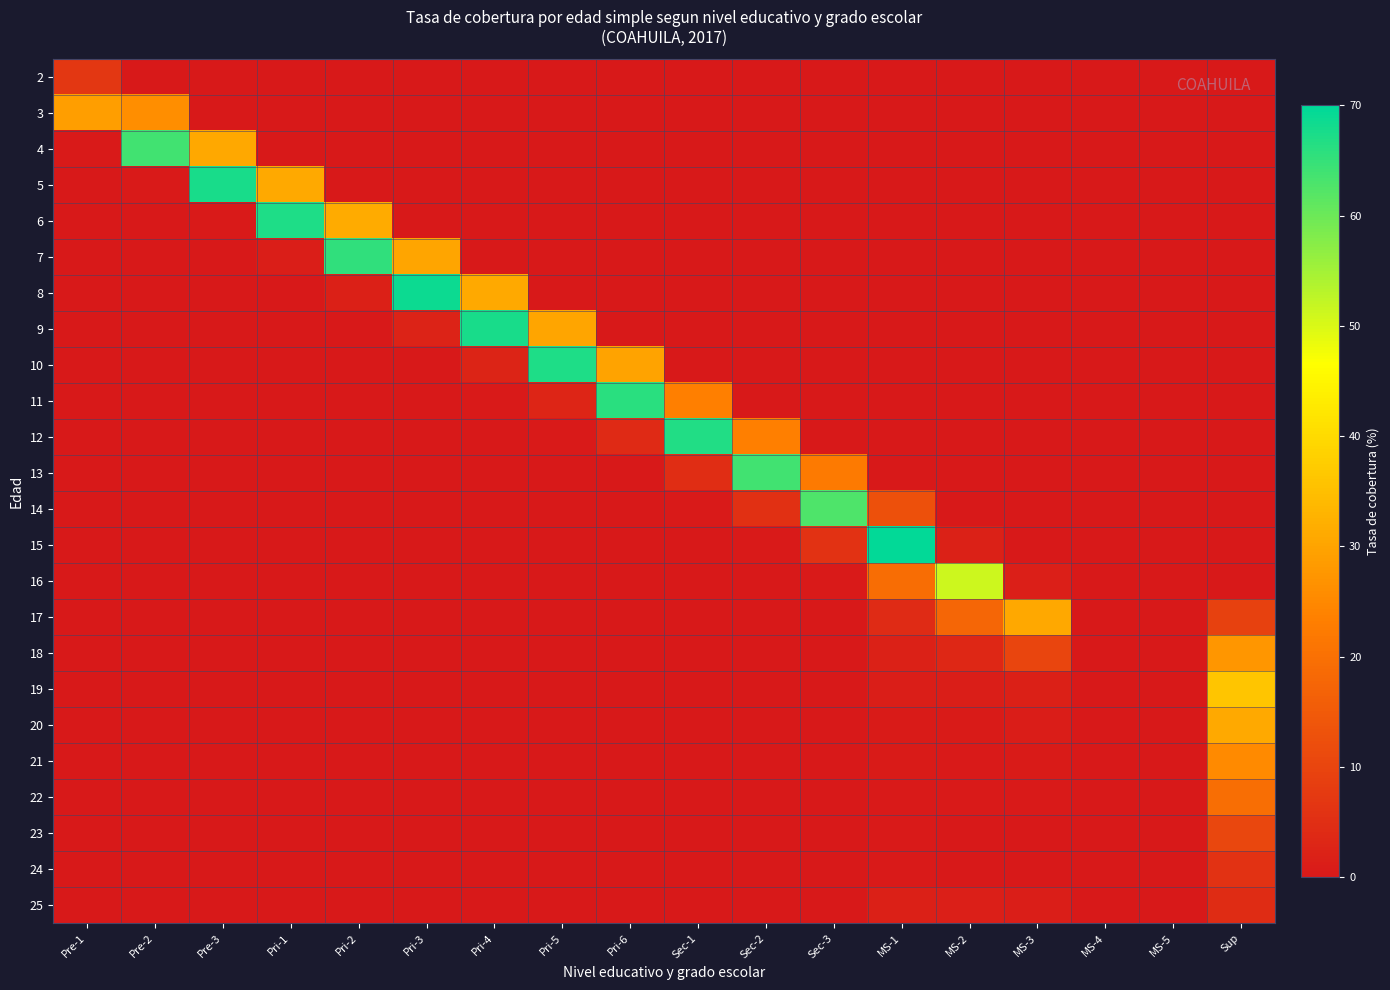

Reading right to left, transcribe all the data shown in this chart.

2: Sup=0.0	MS-5=0.0	MS-4=0.0	MS-3=0.0	MS-2=0.0	MS-1=0.0	Sec-3=0.0	Sec-2=0.0	Sec-1=0.0	Pri-6=0.0	Pri-5=0.0	Pri-4=0.0	Pri-3=0.0	Pri-2=0.0	Pri-1=0.0	Pre-3=0.0	Pre-2=0.0	Pre-1=7.0
3: Sup=0.0	MS-5=0.0	MS-4=0.0	MS-3=0.0	MS-2=0.0	MS-1=0.0	Sec-3=0.0	Sec-2=0.0	Sec-1=0.0	Pri-6=0.0	Pri-5=0.0	Pri-4=0.0	Pri-3=0.0	Pri-2=0.0	Pri-1=0.0	Pre-3=0.0	Pre-2=26.1	Pre-1=29.0
4: Sup=0.0	MS-5=0.0	MS-4=0.0	MS-3=0.0	MS-2=0.0	MS-1=0.0	Sec-3=0.0	Sec-2=0.0	Sec-1=0.0	Pri-6=0.0	Pri-5=0.0	Pri-4=0.0	Pri-3=0.0	Pri-2=0.0	Pri-1=0.0	Pre-3=30.8	Pre-2=64.0	Pre-1=0.3
5: Sup=0.0	MS-5=0.0	MS-4=0.0	MS-3=0.0	MS-2=0.0	MS-1=0.0	Sec-3=0.0	Sec-2=0.0	Sec-1=0.0	Pri-6=0.0	Pri-5=0.0	Pri-4=0.0	Pri-3=0.0	Pri-2=0.0	Pri-1=31.1	Pre-3=67.8	Pre-2=0.4	Pre-1=0.0
6: Sup=0.0	MS-5=0.0	MS-4=0.0	MS-3=0.0	MS-2=0.0	MS-1=0.0	Sec-3=0.0	Sec-2=0.0	Sec-1=0.0	Pri-6=0.0	Pri-5=0.0	Pri-4=0.0	Pri-3=0.0	Pri-2=31.4	Pri-1=67.0	Pre-3=0.4	Pre-2=0.0	Pre-1=0.0
7: Sup=0.0	MS-5=0.0	MS-4=0.0	MS-3=0.0	MS-2=0.0	MS-1=0.0	Sec-3=0.0	Sec-2=0.0	Sec-1=0.0	Pri-6=0.0	Pri-5=0.0	Pri-4=0.0	Pri-3=30.1	Pri-2=65.6	Pri-1=1.4	Pre-3=0.0	Pre-2=0.0	Pre-1=0.0
8: Sup=0.0	MS-5=0.0	MS-4=0.0	MS-3=0.0	MS-2=0.0	MS-1=0.0	Sec-3=0.0	Sec-2=0.0	Sec-1=0.0	Pri-6=0.0	Pri-5=0.0	Pri-4=31.1	Pri-3=68.8	Pri-2=1.7	Pri-1=0.1	Pre-3=0.0	Pre-2=0.0	Pre-1=0.0
9: Sup=0.0	MS-5=0.0	MS-4=0.0	MS-3=0.0	MS-2=0.0	MS-1=0.0	Sec-3=0.0	Sec-2=0.0	Sec-1=0.0	Pri-6=0.0	Pri-5=30.2	Pri-4=67.5	Pri-3=2.3	Pri-2=0.2	Pri-1=0.0	Pre-3=0.0	Pre-2=0.0	Pre-1=0.0
10: Sup=0.0	MS-5=0.0	MS-4=0.0	MS-3=0.0	MS-2=0.0	MS-1=0.0	Sec-3=0.0	Sec-2=0.0	Sec-1=0.0	Pri-6=29.9	Pri-5=67.0	Pri-4=2.7	Pri-3=0.2	Pri-2=0.0	Pri-1=0.0	Pre-3=0.0	Pre-2=0.0	Pre-1=0.0
11: Sup=0.0	MS-5=0.0	MS-4=0.0	MS-3=0.0	MS-2=0.0	MS-1=0.0	Sec-3=0.0	Sec-2=0.0	Sec-1=23.4	Pri-6=66.1	Pri-5=2.9	Pri-4=0.3	Pri-3=0.1	Pri-2=0.0	Pri-1=0.0	Pre-3=0.0	Pre-2=0.0	Pre-1=0.0
12: Sup=0.0	MS-5=0.0	MS-4=0.0	MS-3=0.0	MS-2=0.0	MS-1=0.0	Sec-3=0.0	Sec-2=23.4	Sec-1=66.9	Pri-6=4.0	Pri-5=0.3	Pri-4=0.1	Pri-3=0.0	Pri-2=0.0	Pri-1=0.0	Pre-3=0.0	Pre-2=0.0	Pre-1=0.0
13: Sup=0.0	MS-5=0.0	MS-4=0.0	MS-3=0.0	MS-2=0.0	MS-1=0.0	Sec-3=22.3	Sec-2=63.7	Sec-1=4.8	Pri-6=0.2	Pri-5=0.0	Pri-4=0.0	Pri-3=0.0	Pri-2=0.0	Pri-1=0.0	Pre-3=0.0	Pre-2=0.0	Pre-1=0.0
14: Sup=0.0	MS-5=0.0	MS-4=0.0	MS-3=0.0	MS-2=0.0	MS-1=12.7	Sec-3=62.6	Sec-2=5.3	Sec-1=0.4	Pri-6=0.0	Pri-5=0.0	Pri-4=0.0	Pri-3=0.0	Pri-2=0.0	Pri-1=0.0	Pre-3=0.0	Pre-2=0.0	Pre-1=0.0
15: Sup=0.0	MS-5=0.0	MS-4=0.0	MS-3=0.0	MS-2=2.0	MS-1=69.7	Sec-3=5.8	Sec-2=0.4	Sec-1=0.0	Pri-6=0.0	Pri-5=0.0	Pri-4=0.0	Pri-3=0.0	Pri-2=0.0	Pri-1=0.0	Pre-3=0.0	Pre-2=0.0	Pre-1=0.0
16: Sup=0.0	MS-5=0.0	MS-4=0.0	MS-3=1.4	MS-2=51.2	MS-1=19.2	Sec-3=0.5	Sec-2=0.0	Sec-1=0.0	Pri-6=0.0	Pri-5=0.0	Pri-4=0.0	Pri-3=0.0	Pri-2=0.0	Pri-1=0.0	Pre-3=0.0	Pre-2=0.0	Pre-1=0.0
17: Sup=9.1	MS-5=0.0	MS-4=0.0	MS-3=30.7	MS-2=17.7	MS-1=4.2	Sec-3=0.0	Sec-2=0.0	Sec-1=0.0	Pri-6=0.0	Pri-5=0.0	Pri-4=0.0	Pri-3=0.0	Pri-2=0.0	Pri-1=0.0	Pre-3=0.0	Pre-2=0.0	Pre-1=0.0
18: Sup=27.6	MS-5=0.0	MS-4=0.0	MS-3=10.3	MS-2=3.3	MS-1=2.1	Sec-3=0.0	Sec-2=0.0	Sec-1=0.0	Pri-6=0.0	Pri-5=0.0	Pri-4=0.0	Pri-3=0.0	Pri-2=0.0	Pri-1=0.0	Pre-3=0.0	Pre-2=0.0	Pre-1=0.0
19: Sup=36.3	MS-5=0.0	MS-4=0.0	MS-3=1.8	MS-2=1.3	MS-1=1.3	Sec-3=0.0	Sec-2=0.0	Sec-1=0.0	Pri-6=0.0	Pri-5=0.0	Pri-4=0.0	Pri-3=0.0	Pri-2=0.0	Pri-1=0.0	Pre-3=0.0	Pre-2=0.0	Pre-1=0.0
20: Sup=30.9	MS-5=0.0	MS-4=0.0	MS-3=0.9	MS-2=0.8	MS-1=0.7	Sec-3=0.0	Sec-2=0.0	Sec-1=0.0	Pri-6=0.0	Pri-5=0.0	Pri-4=0.0	Pri-3=0.0	Pri-2=0.0	Pri-1=0.0	Pre-3=0.0	Pre-2=0.0	Pre-1=0.0
21: Sup=25.2	MS-5=0.0	MS-4=0.0	MS-3=0.6	MS-2=0.5	MS-1=0.7	Sec-3=0.0	Sec-2=0.0	Sec-1=0.0	Pri-6=0.0	Pri-5=0.0	Pri-4=0.0	Pri-3=0.0	Pri-2=0.0	Pri-1=0.0	Pre-3=0.0	Pre-2=0.0	Pre-1=0.0
22: Sup=19.6	MS-5=0.0	MS-4=0.0	MS-3=0.4	MS-2=0.4	MS-1=0.5	Sec-3=0.0	Sec-2=0.0	Sec-1=0.0	Pri-6=0.0	Pri-5=0.0	Pri-4=0.0	Pri-3=0.0	Pri-2=0.0	Pri-1=0.0	Pre-3=0.0	Pre-2=0.0	Pre-1=0.0
23: Sup=10.5	MS-5=0.0	MS-4=0.0	MS-3=0.3	MS-2=0.2	MS-1=0.5	Sec-3=0.0	Sec-2=0.0	Sec-1=0.0	Pri-6=0.0	Pri-5=0.0	Pri-4=0.0	Pri-3=0.0	Pri-2=0.0	Pri-1=0.0	Pre-3=0.0	Pre-2=0.0	Pre-1=0.0
24: Sup=5.8	MS-5=0.0	MS-4=0.0	MS-3=0.2	MS-2=0.2	MS-1=0.3	Sec-3=0.0	Sec-2=0.0	Sec-1=0.0	Pri-6=0.0	Pri-5=0.0	Pri-4=0.0	Pri-3=0.0	Pri-2=0.0	Pri-1=0.0	Pre-3=0.0	Pre-2=0.0	Pre-1=0.0
25: Sup=4.4	MS-5=0.0	MS-4=0.0	MS-3=1.3	MS-2=1.5	MS-1=1.8	Sec-3=0.0	Sec-2=0.0	Sec-1=0.0	Pri-6=0.0	Pri-5=0.0	Pri-4=0.0	Pri-3=0.0	Pri-2=0.0	Pri-1=0.0	Pre-3=0.0	Pre-2=0.0	Pre-1=0.0